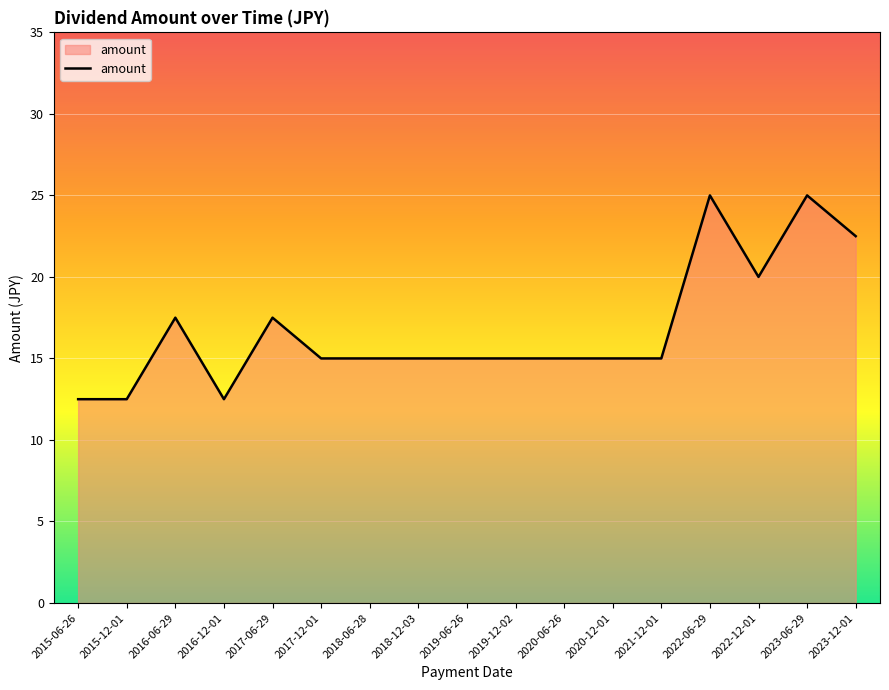

What is the ratio of the value at 2015-12-01 to the value at 2018-06-28?

0.8